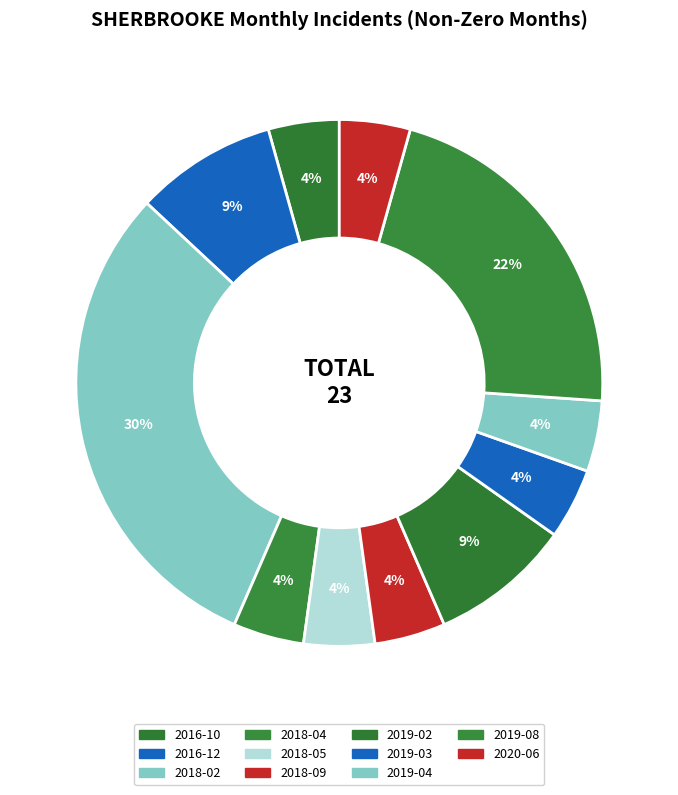

How many segments does this pie chart have?

11